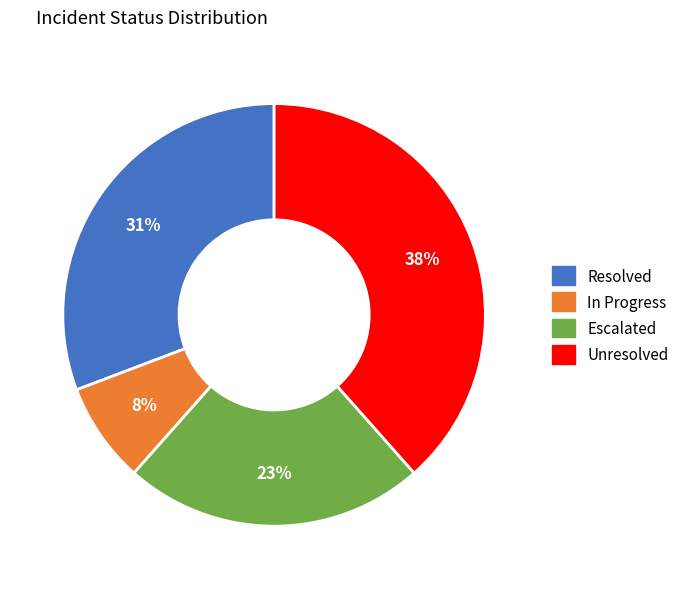

What percentage is the Unresolved slice, to the nearest percent?

38%